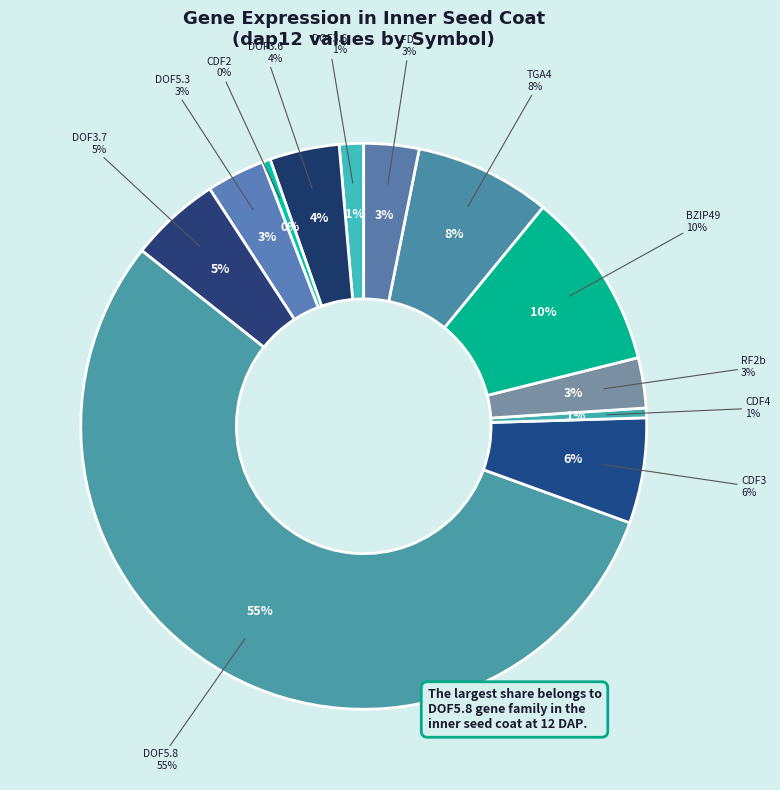

To the nearest percent, what percentage of the pie is RF2b?

3%